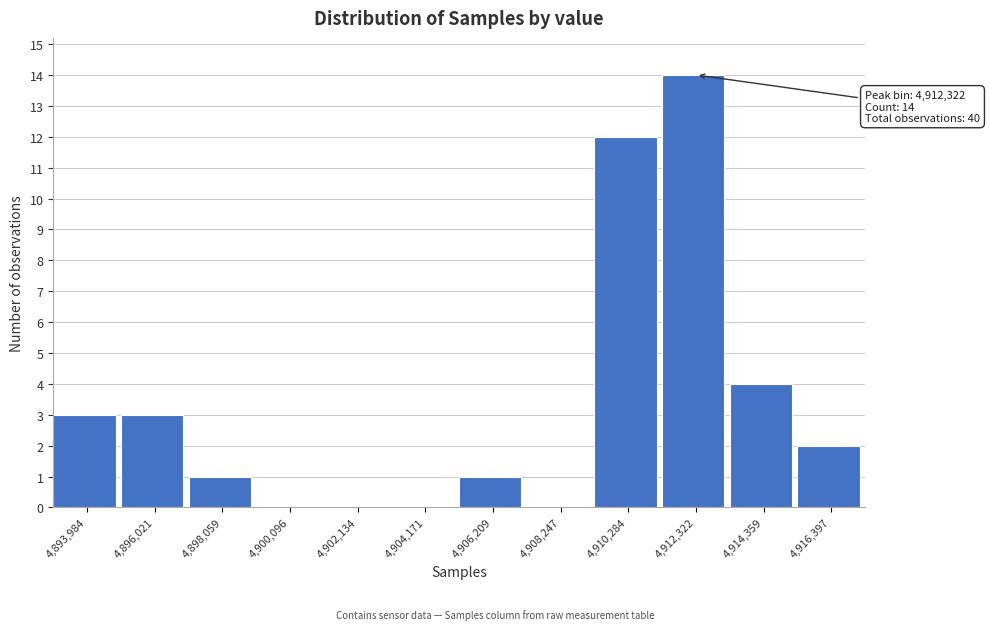

Reading right to left, list all the values displayed in this chart.

4,916,397=2	4,914,359=4	4,912,322=14	4,910,284=12	4,908,247=0	4,906,209=1	4,904,171=0	4,902,134=0	4,900,096=0	4,898,059=1	4,896,021=3	4,893,984=3